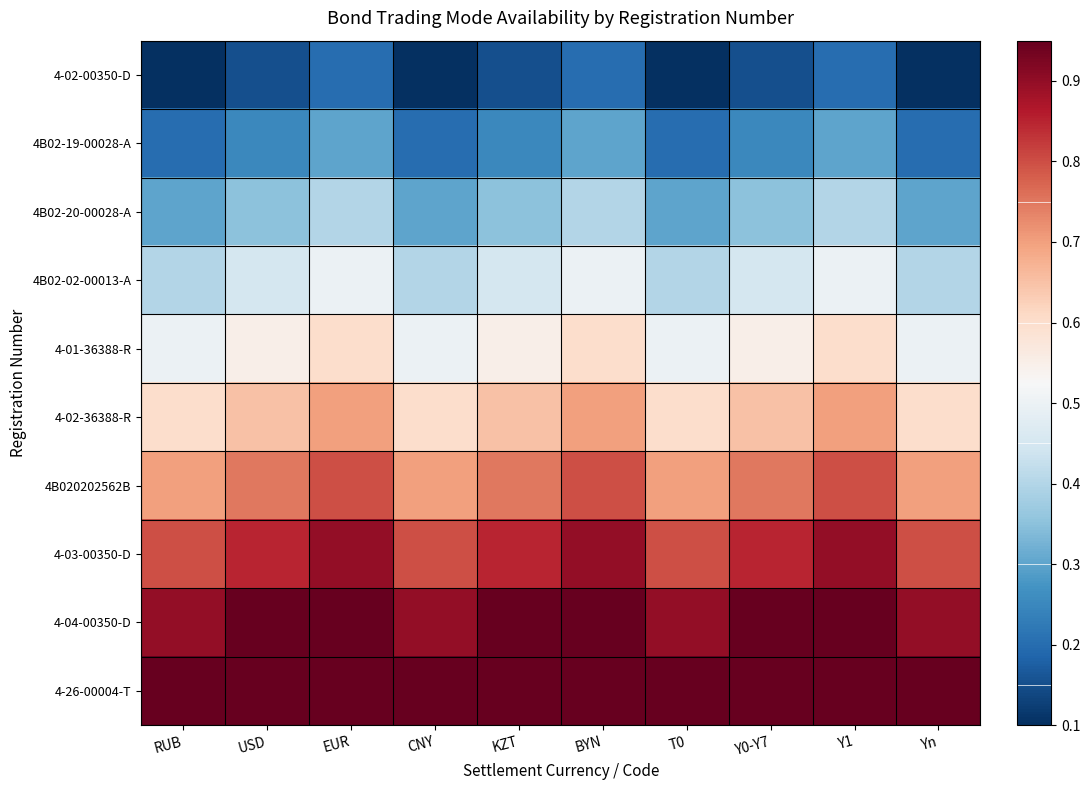

Reading left to right, extract all data points from this chart.

4-02-00350-D: RUB=0.1	USD=0.2	EUR=0.2	CNY=0.1	KZT=0.2	BYN=0.2	T0=0.1	Y0-Y7=0.2	Y1=0.2	Yn=0.1
4B02-19-00028-A: RUB=0.2	USD=0.2	EUR=0.3	CNY=0.2	KZT=0.2	BYN=0.3	T0=0.2	Y0-Y7=0.2	Y1=0.3	Yn=0.2
4B02-20-00028-A: RUB=0.3	USD=0.3	EUR=0.4	CNY=0.3	KZT=0.3	BYN=0.4	T0=0.3	Y0-Y7=0.3	Y1=0.4	Yn=0.3
4B02-02-00013-A: RUB=0.4	USD=0.5	EUR=0.5	CNY=0.4	KZT=0.5	BYN=0.5	T0=0.4	Y0-Y7=0.5	Y1=0.5	Yn=0.4
4-01-36388-R: RUB=0.5	USD=0.6	EUR=0.6	CNY=0.5	KZT=0.6	BYN=0.6	T0=0.5	Y0-Y7=0.6	Y1=0.6	Yn=0.5
4-02-36388-R: RUB=0.6	USD=0.7	EUR=0.7	CNY=0.6	KZT=0.7	BYN=0.7	T0=0.6	Y0-Y7=0.7	Y1=0.7	Yn=0.6
4B020202562B: RUB=0.7	USD=0.8	EUR=0.8	CNY=0.7	KZT=0.8	BYN=0.8	T0=0.7	Y0-Y7=0.8	Y1=0.8	Yn=0.7
4-03-00350-D: RUB=0.8	USD=0.9	EUR=0.9	CNY=0.8	KZT=0.9	BYN=0.9	T0=0.8	Y0-Y7=0.9	Y1=0.9	Yn=0.8
4-04-00350-D: RUB=0.9	USD=1.0	EUR=1.0	CNY=0.9	KZT=1.0	BYN=1.0	T0=0.9	Y0-Y7=1.0	Y1=1.0	Yn=0.9
4-26-00004-T: RUB=1.0	USD=1.0	EUR=1.0	CNY=1.0	KZT=1.0	BYN=1.0	T0=1.0	Y0-Y7=1.0	Y1=1.0	Yn=1.0